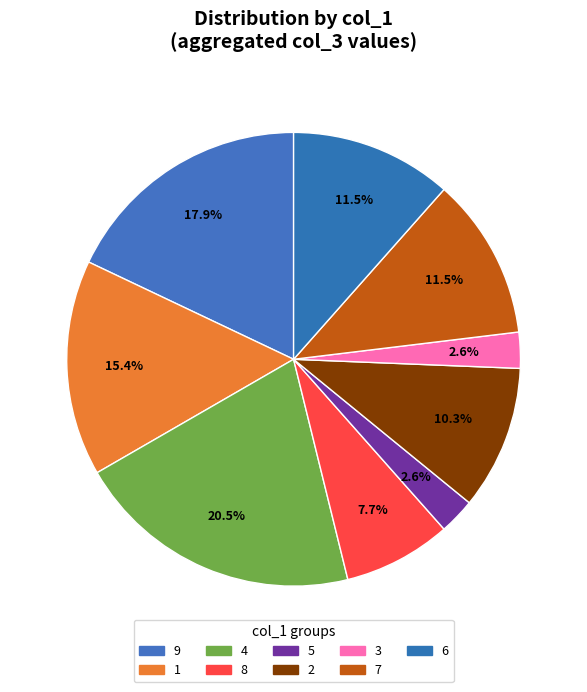

How many slices are in this pie chart?

9